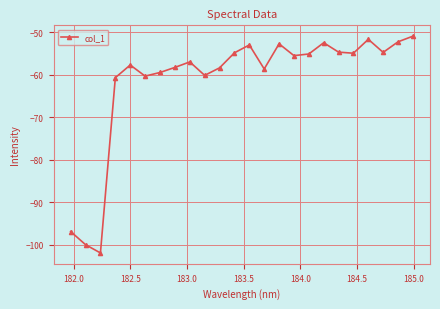

What is the minimum value shown in the chart?

-101.9